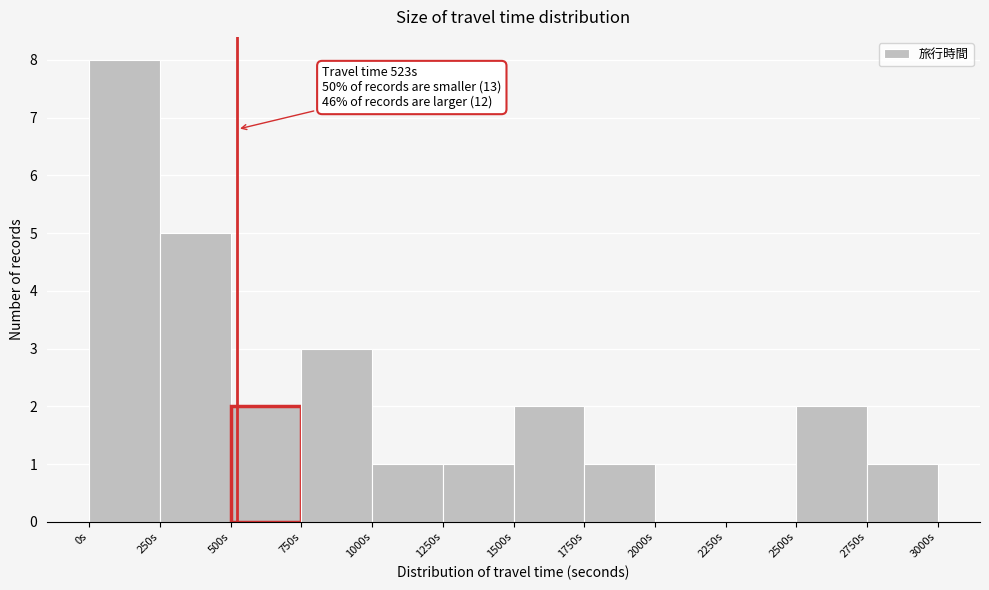

Over which range of the x-axis is the bar tallest?

0 to 250